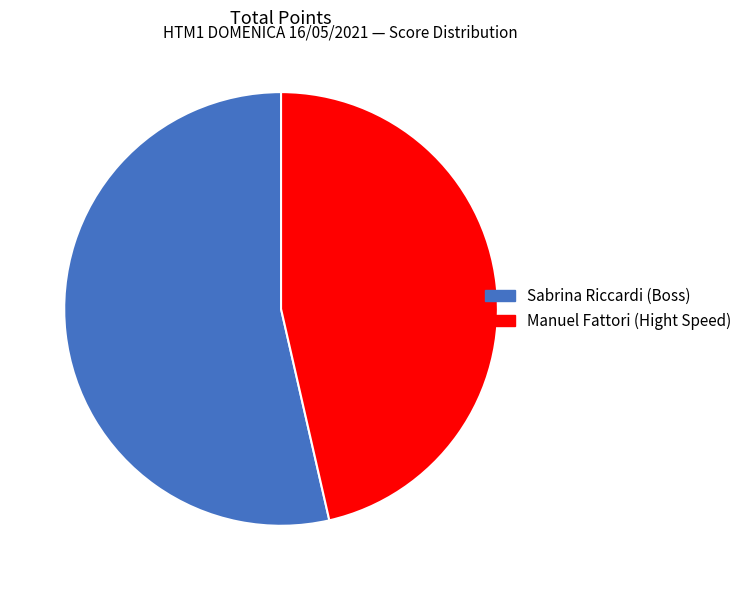

How many segments does this pie chart have?

2